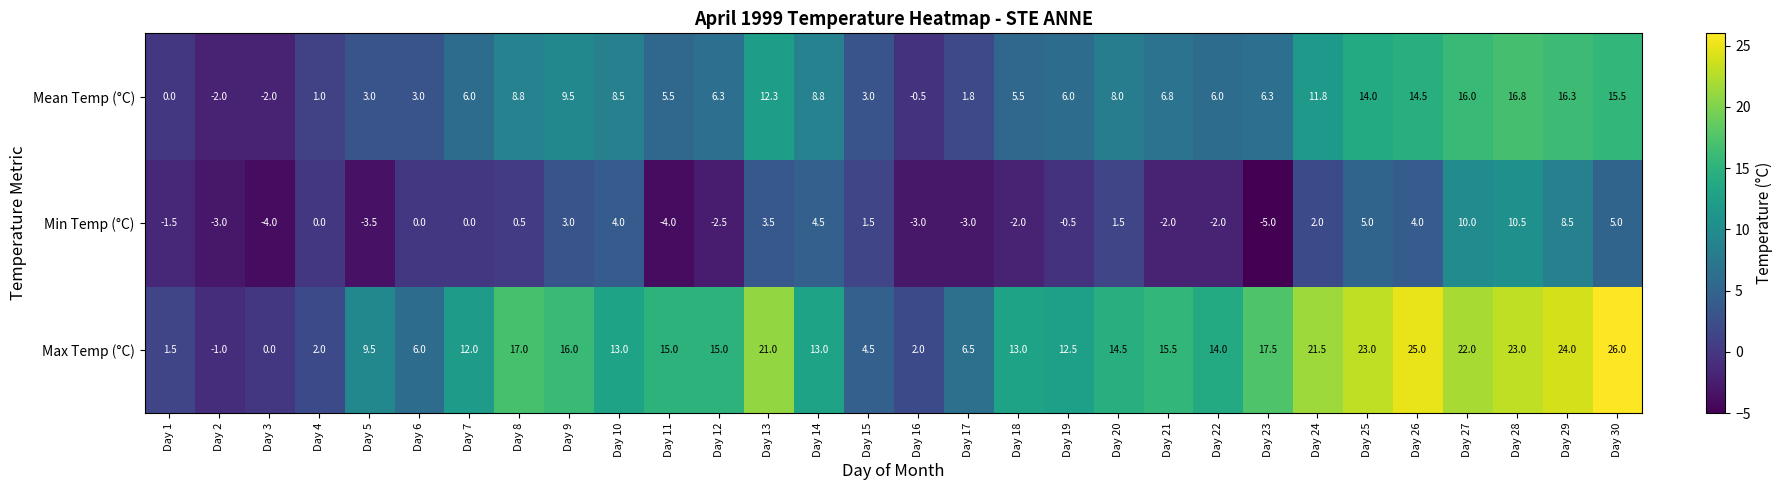

The Min Temp (°C) series shows 5.0 at Day 25. True or false?

True